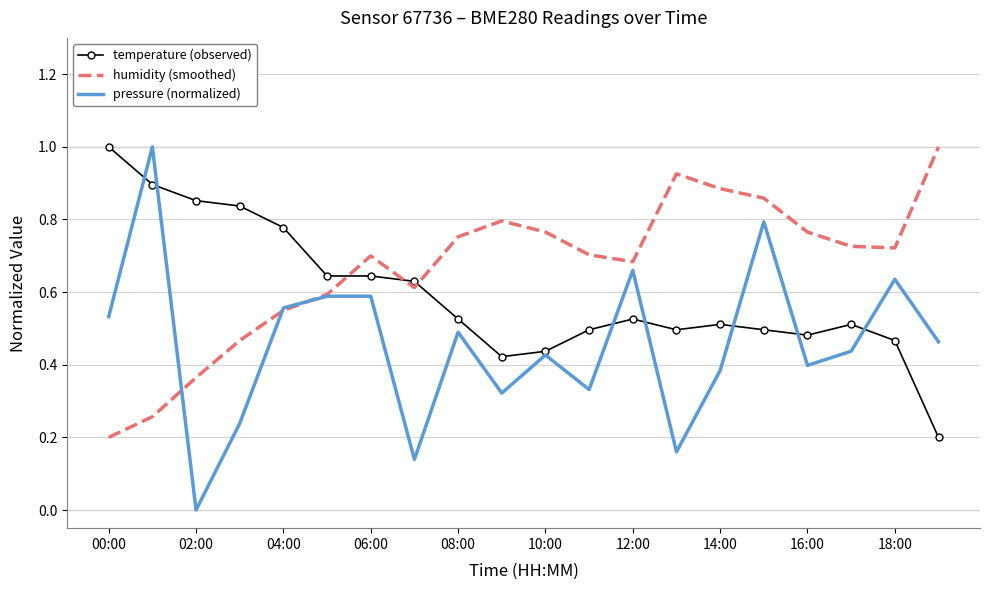

Rank the series by their average value, from highest to lowest.

humidity (smoothed), temperature (observed), pressure (normalized)